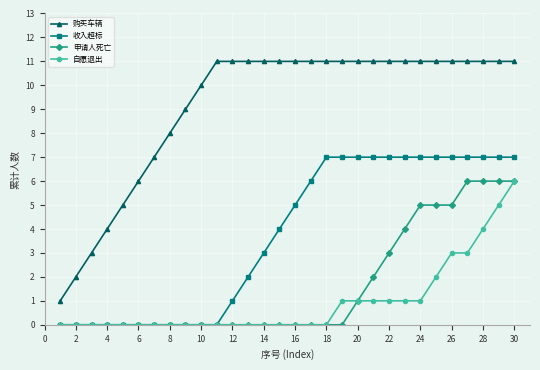

What is the highest value of the 收入超标 series?

7